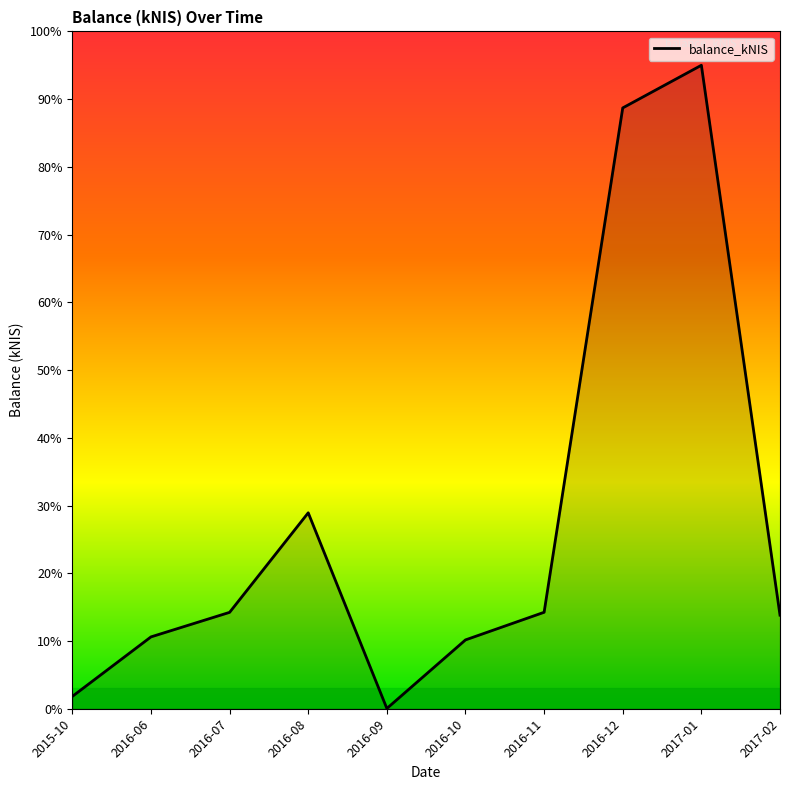

What position from the right is 2017-01?

2